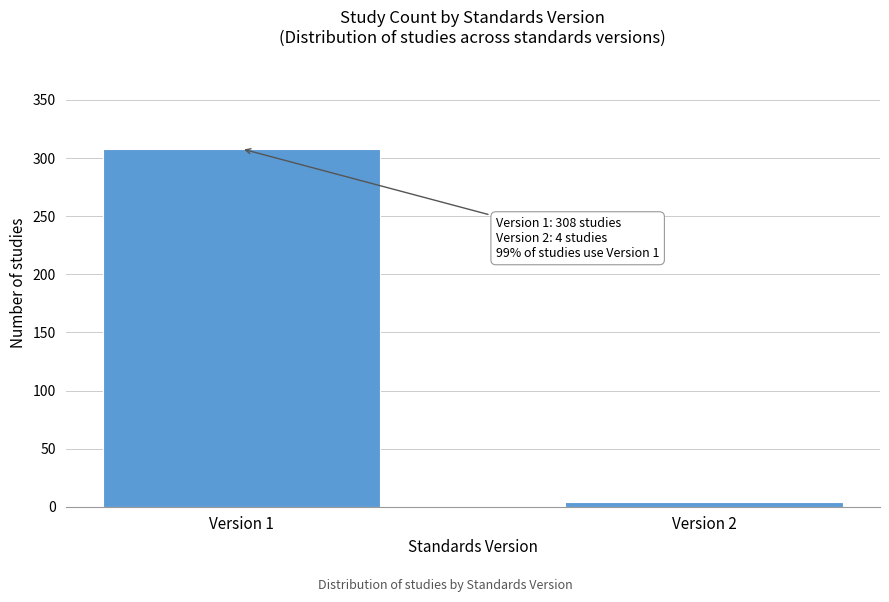

Reading left to right, transcribe all the data shown in this chart.

308	4